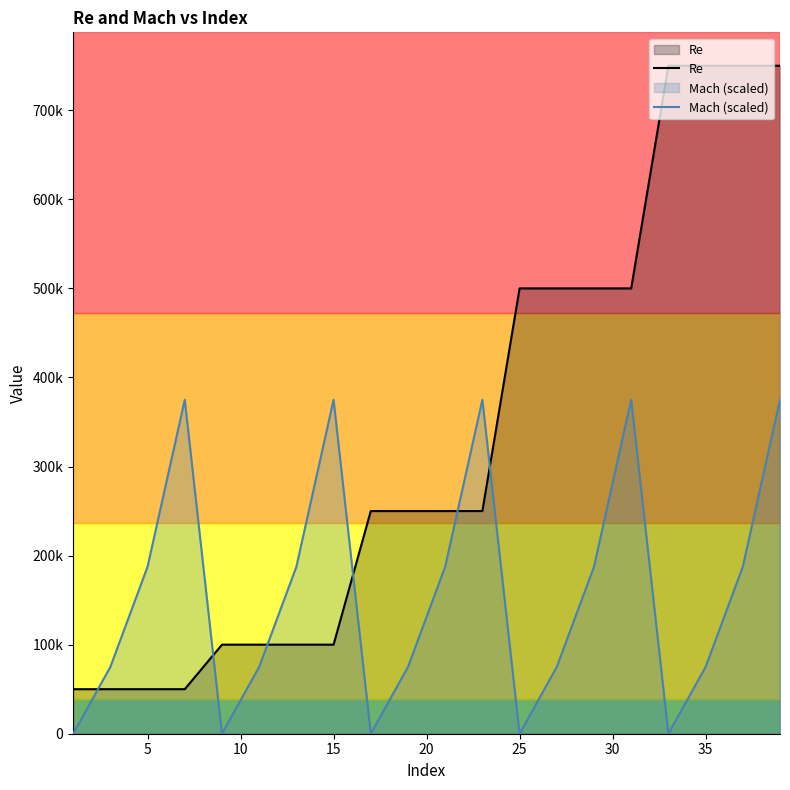

At how many categories does at least one series exceed 635499?

4